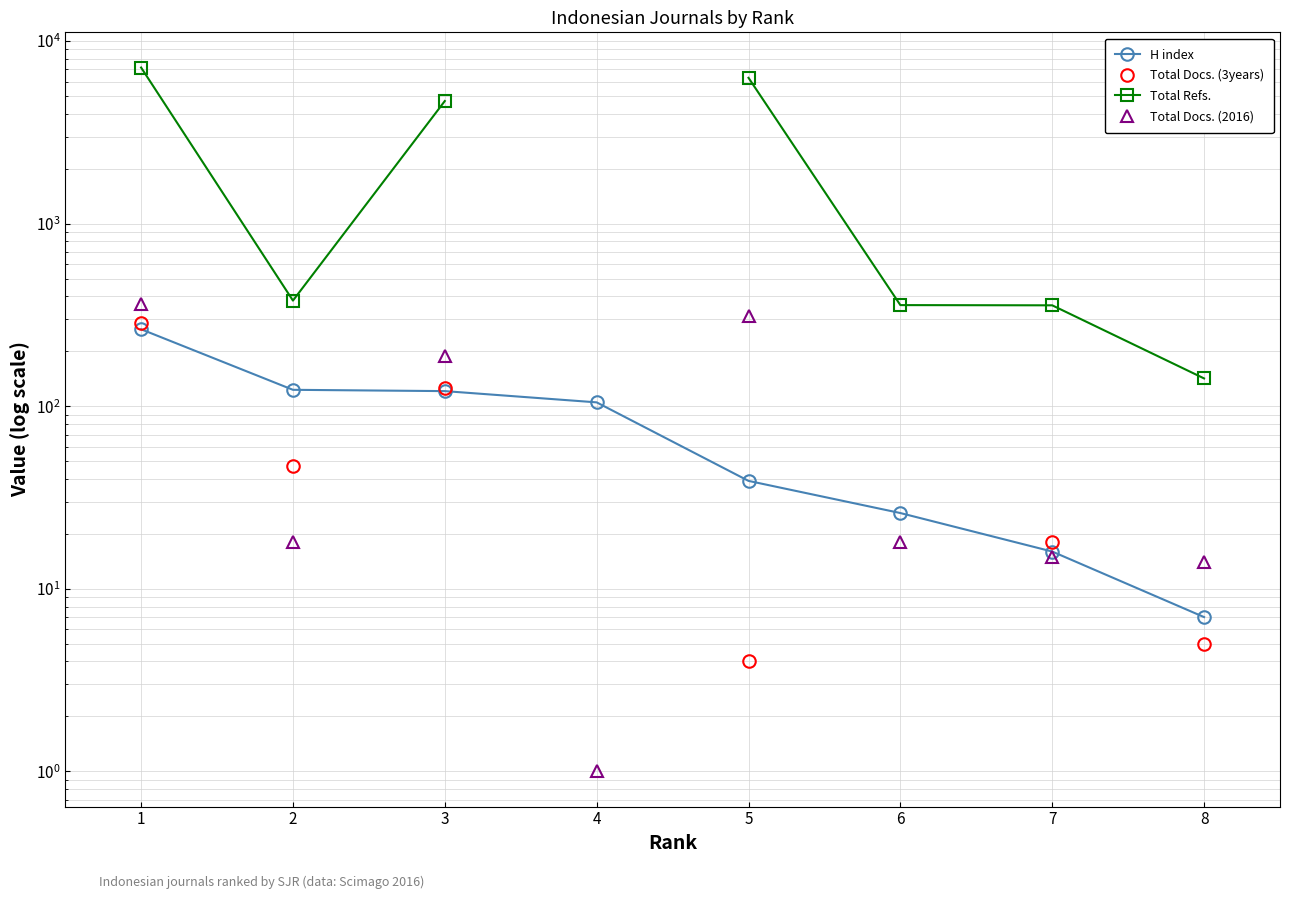

The value of Total Docs. (2016) at 1 is 546.7. True or false?

False